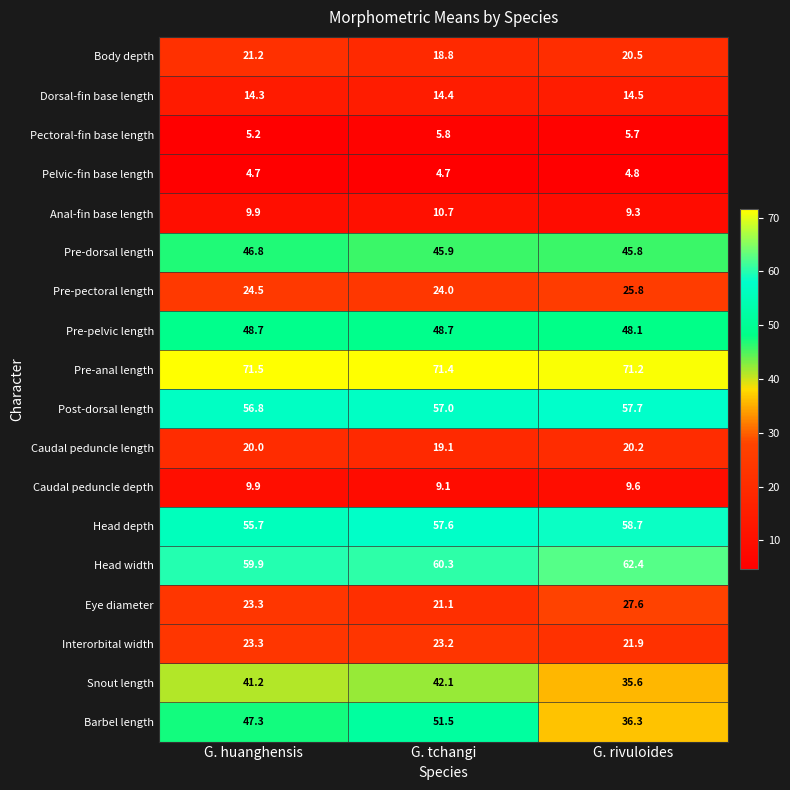

At G. tchangi, list the series in order from largest to smallest.

Pre-anal length, Head width, Head depth, Post-dorsal length, Barbel length, Pre-pelvic length, Pre-dorsal length, Snout length, Pre-pectoral length, Interorbital width, Eye diameter, Caudal peduncle length, Body depth, Dorsal-fin base length, Anal-fin base length, Caudal peduncle depth, Pectoral-fin base length, Pelvic-fin base length